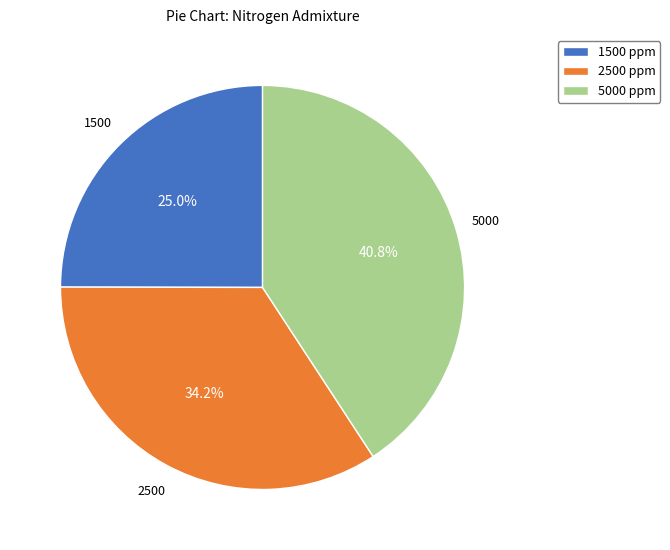

How many slices are in this pie chart?

3